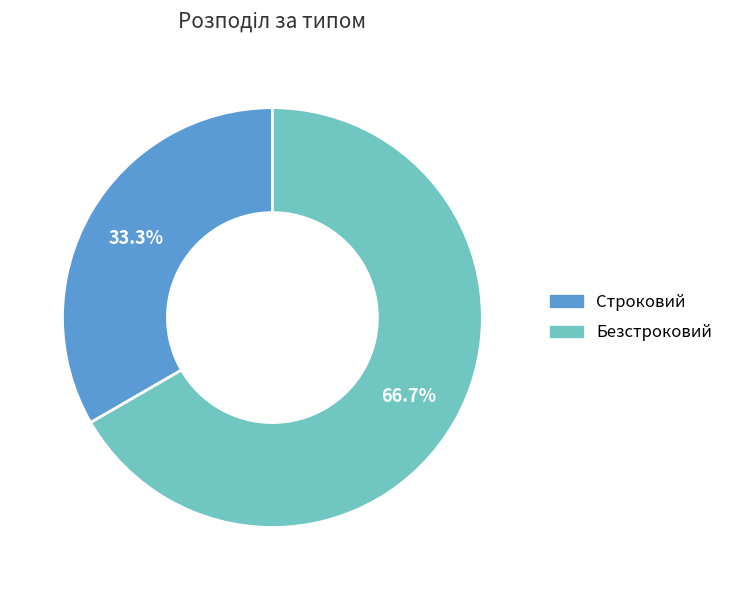

Which category has the smallest portion of the pie?

Строковий